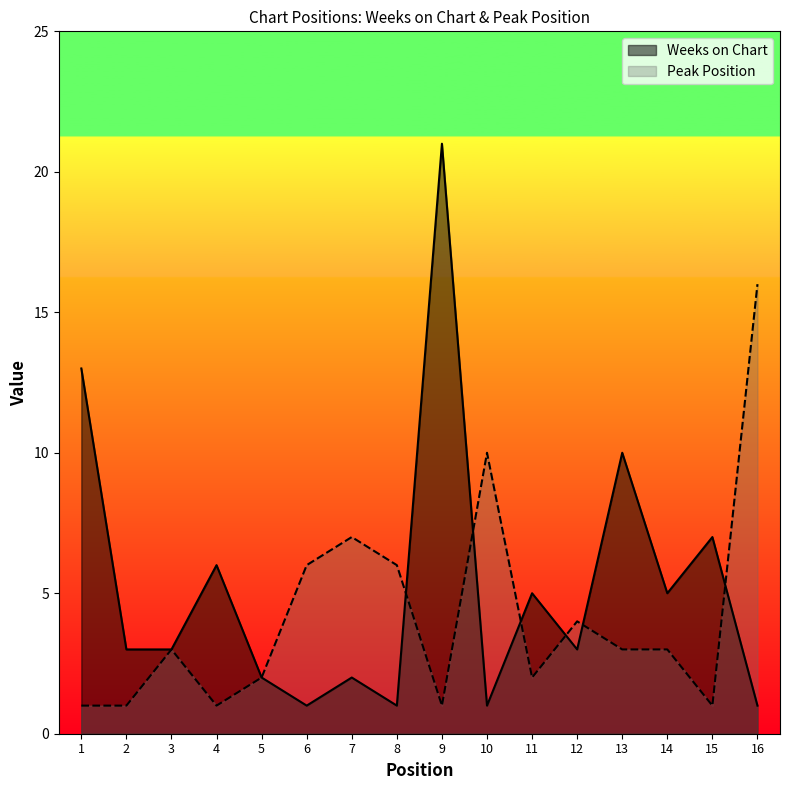

What is the value of the Weeks on Chart point at the 2nd from the left?

3